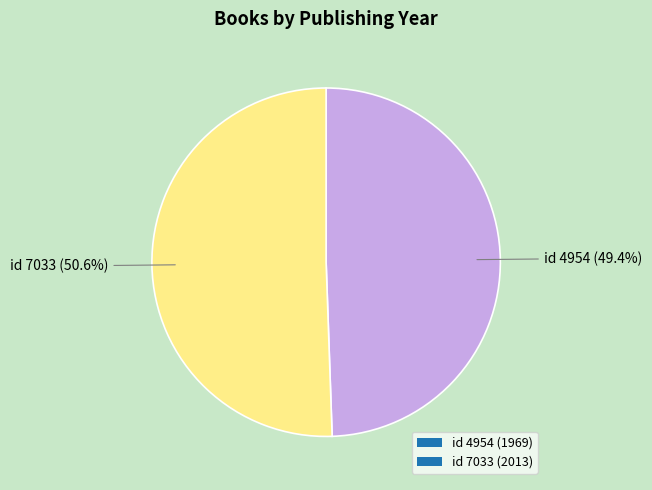

Which has a higher value, id 7033 (2013) or id 4954 (1969)?

id 7033 (2013)